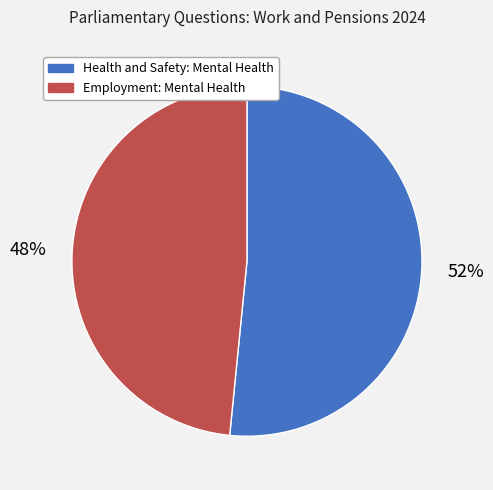

To the nearest percent, what is the combined percentage of Health and Safety: Mental Health and Employment: Mental Health?

100%